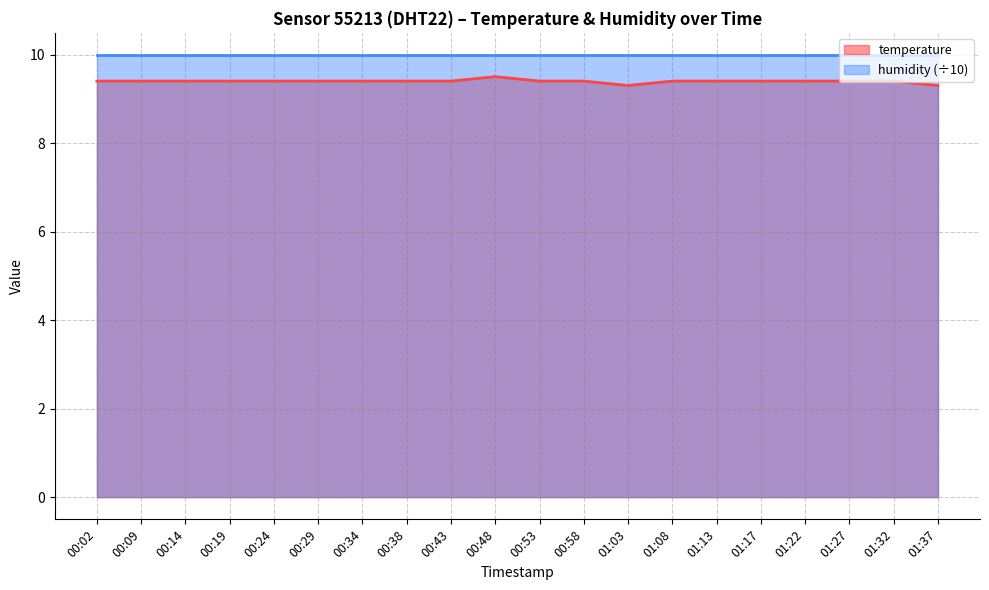

True or false: the data shows 9.4 at 00:53.

True